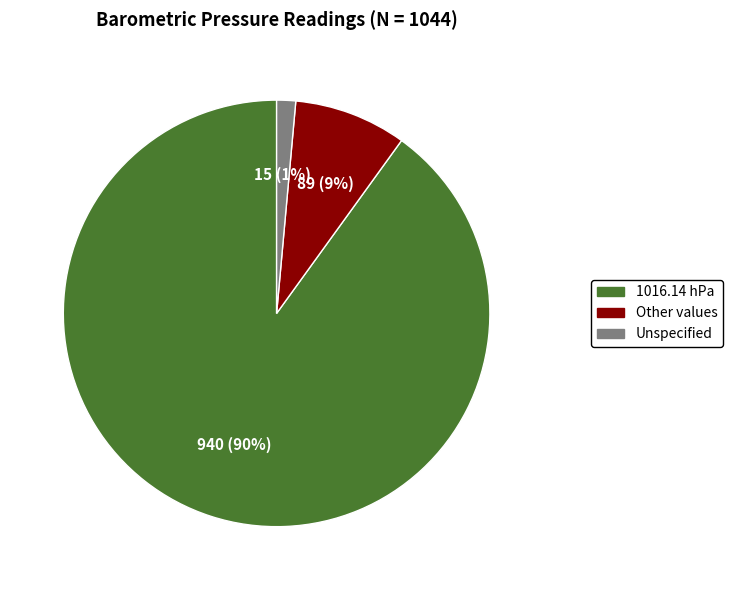

How many segments does this pie chart have?

3